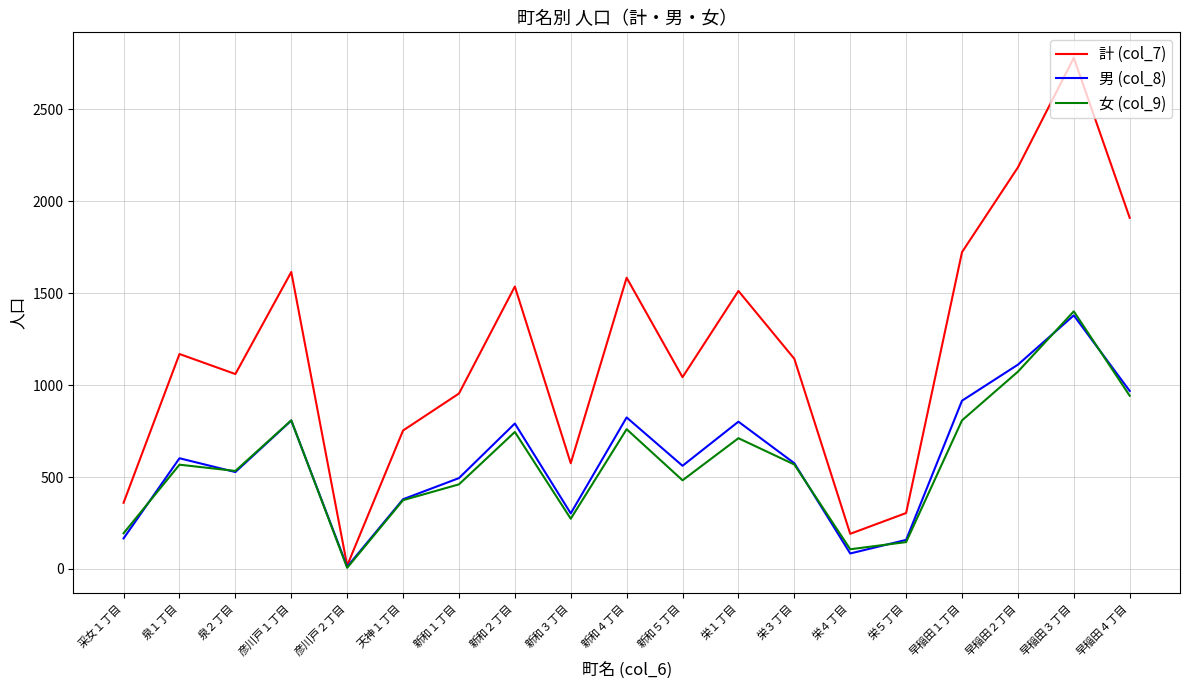

Which series has the widest spread of values?

計 (col_7)